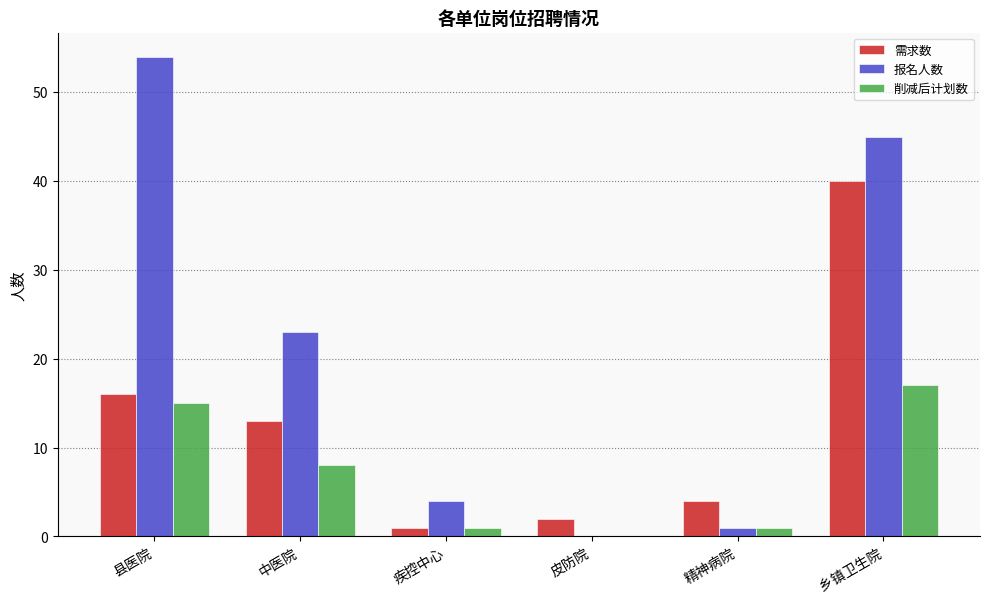

What is the difference between the 报名人数 values at 县医院 and 皮防院?

54